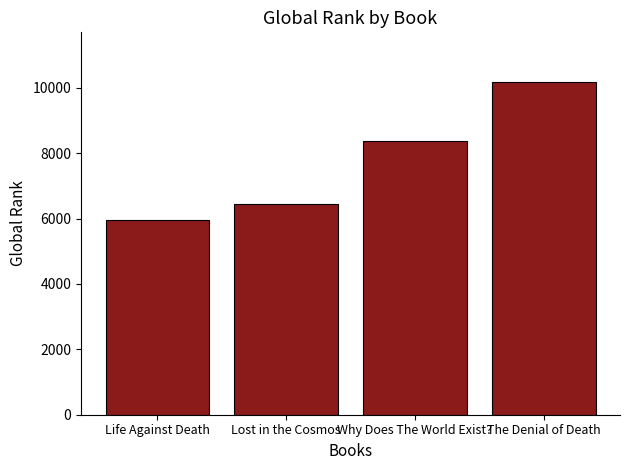

Which has a higher value, Why Does The World Exist? or The Denial of Death?

The Denial of Death